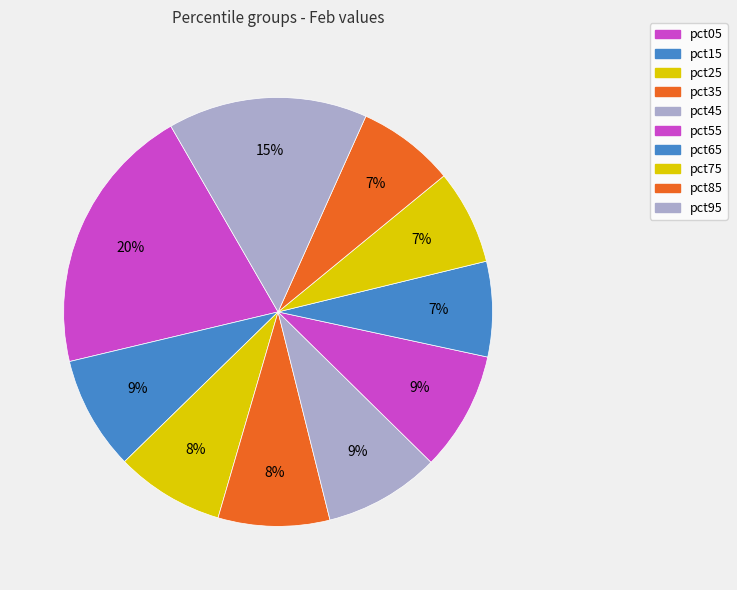

How many segments does this pie chart have?

10